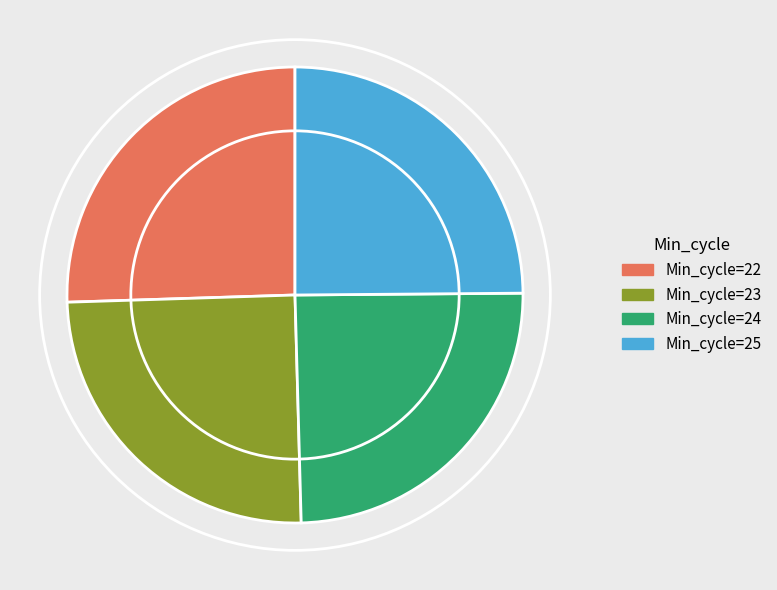

Does any single category account for the majority?

No